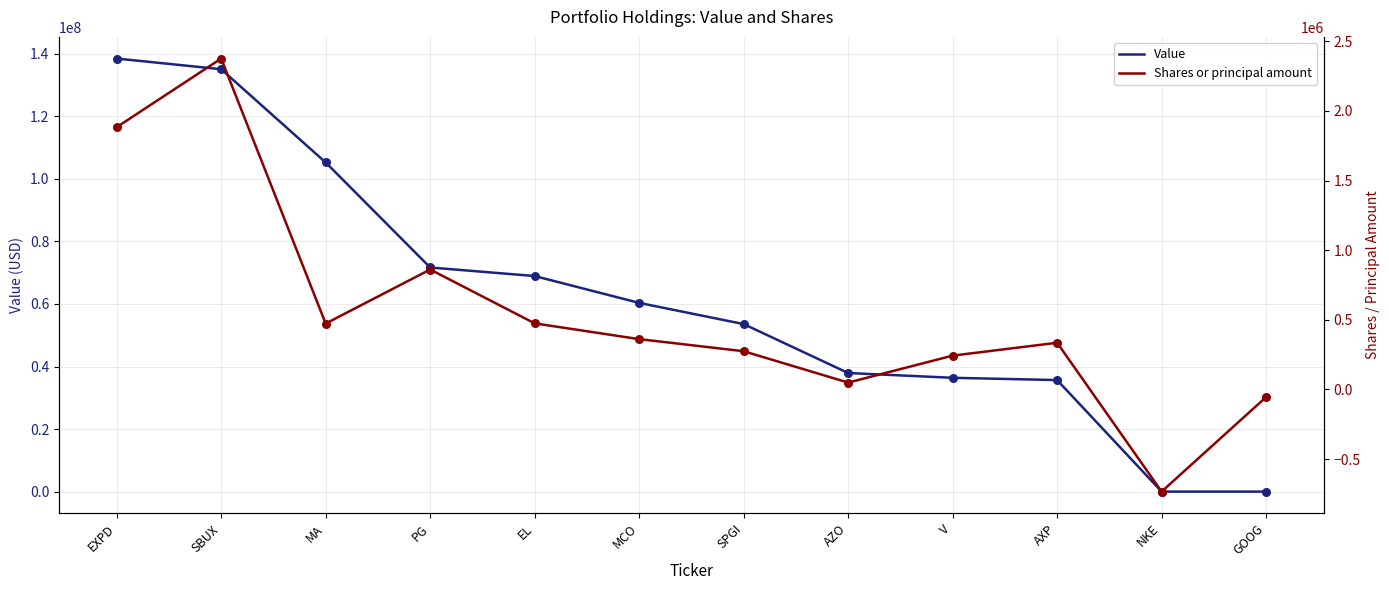

Which series has the largest total across all categories?

Value